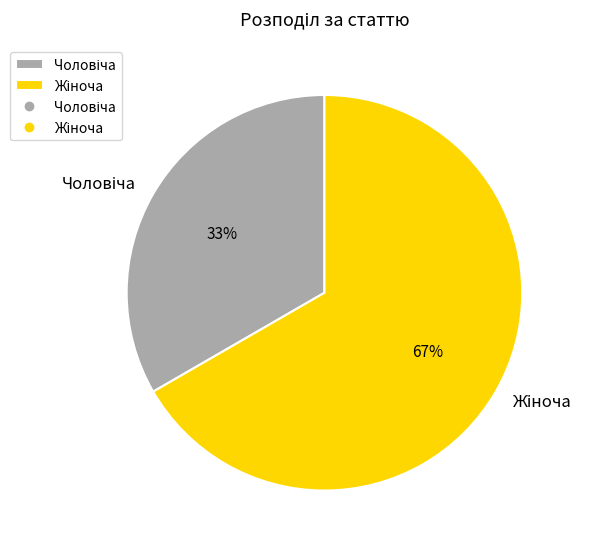

Does any single category account for the majority?

Yes